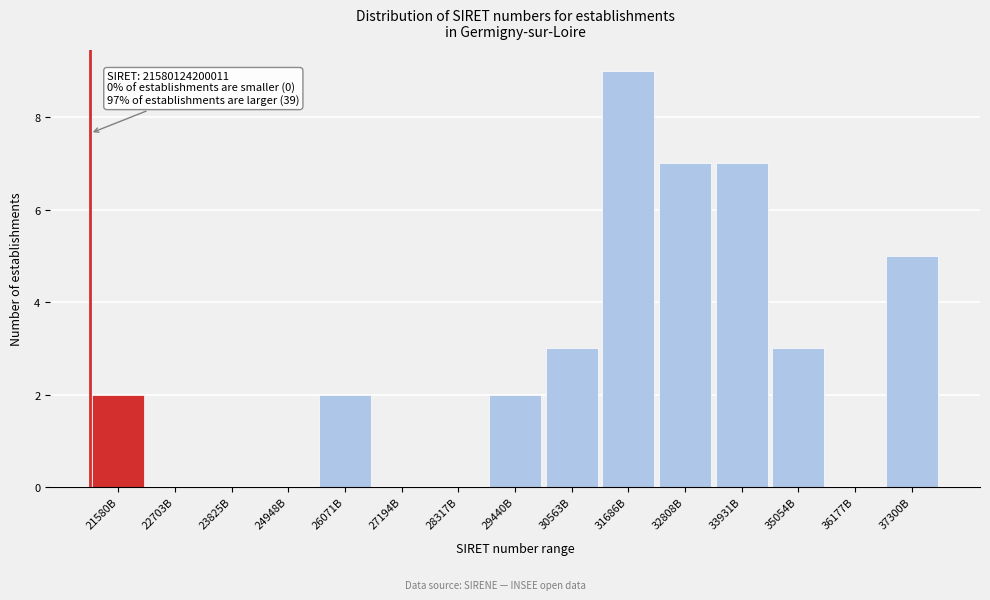

Reading left to right, what are all the values shown in this chart?

21580B=2	22703B=0	23825B=0	24948B=0	26071B=2	27194B=0	28317B=0	29440B=2	30563B=3	31686B=9	32808B=7	33931B=7	35054B=3	36177B=0	37300B=5